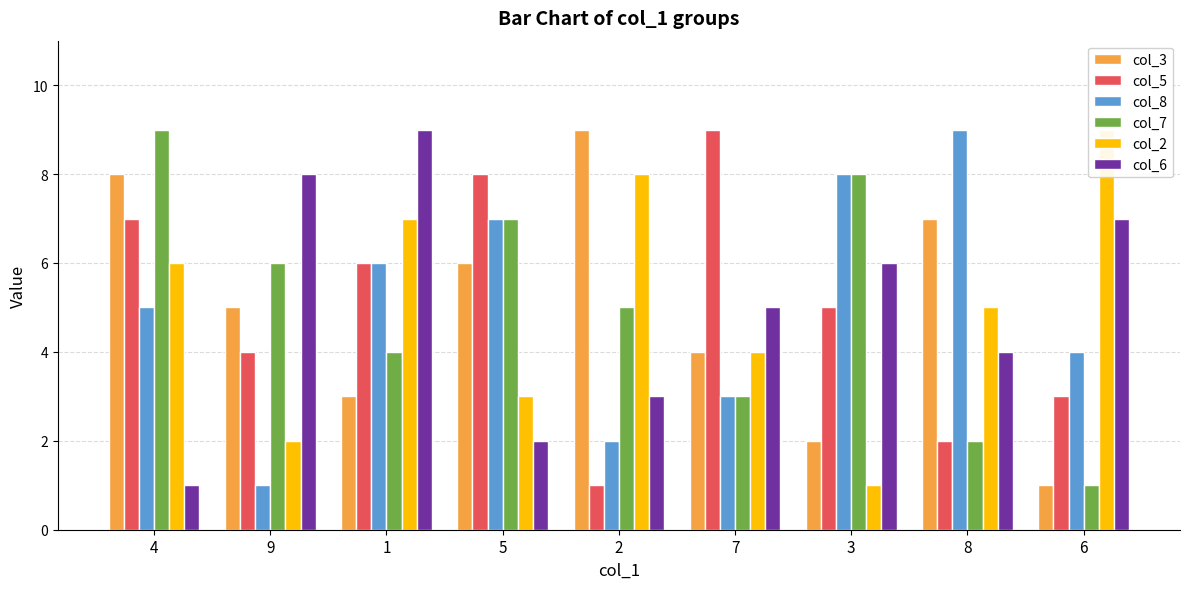

What is the sum of the col_8 values at 1 and 5?

13